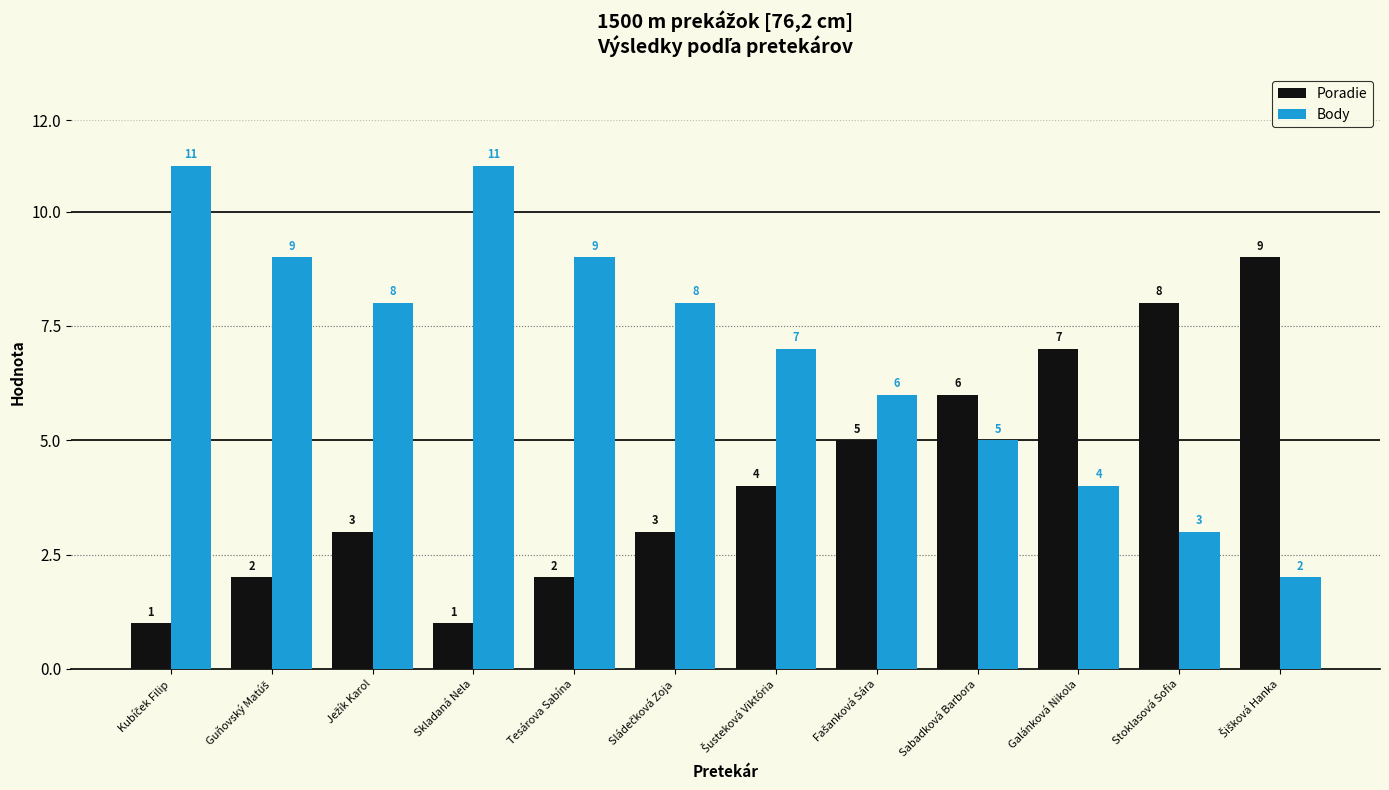

What is the total value across all series at Stoklasová Sofia?

11